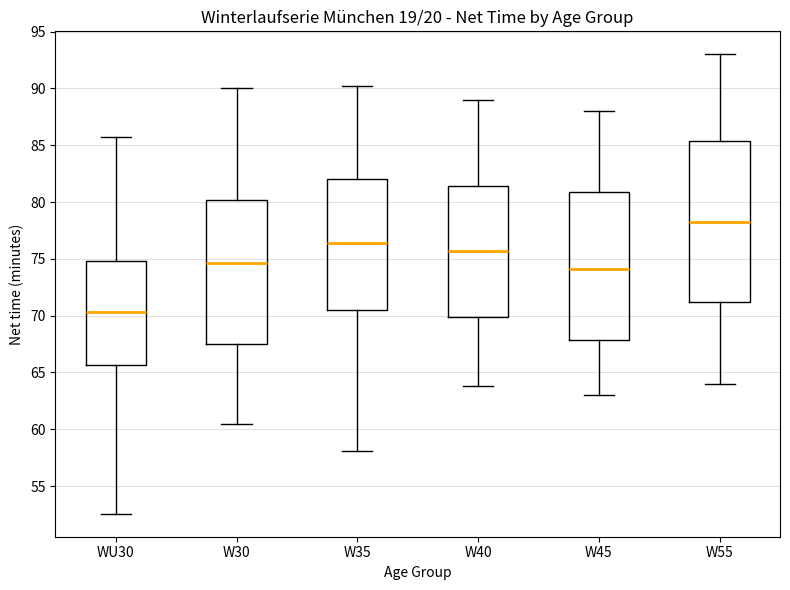

Where is the lower edge of the box for WU30 on the y-axis? The values are not printed on the chart, so give them approximately, as read against the axis.

65.5